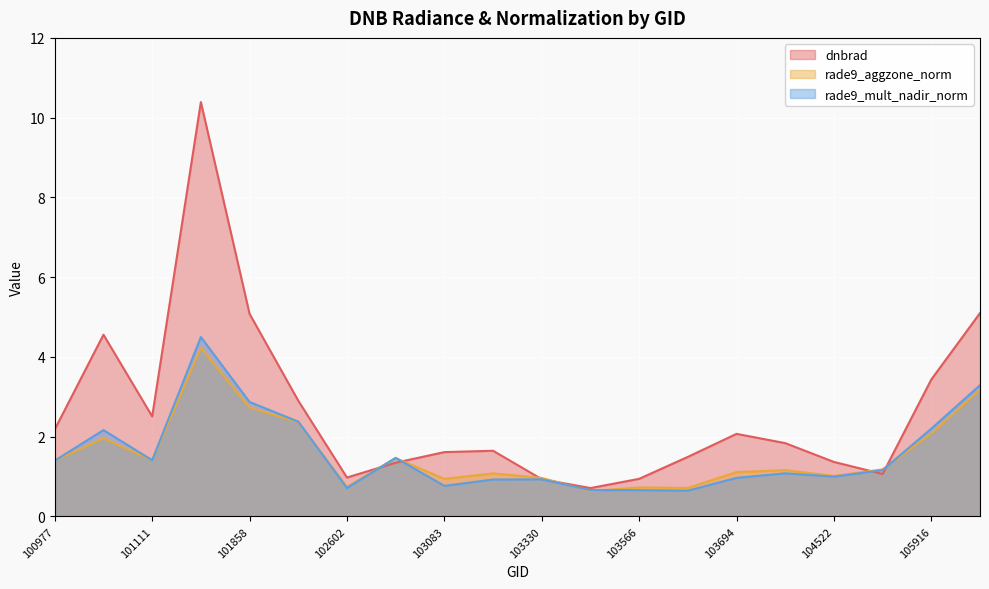

How many intersections are there between dnbrad and rade9_aggzone_norm?

6